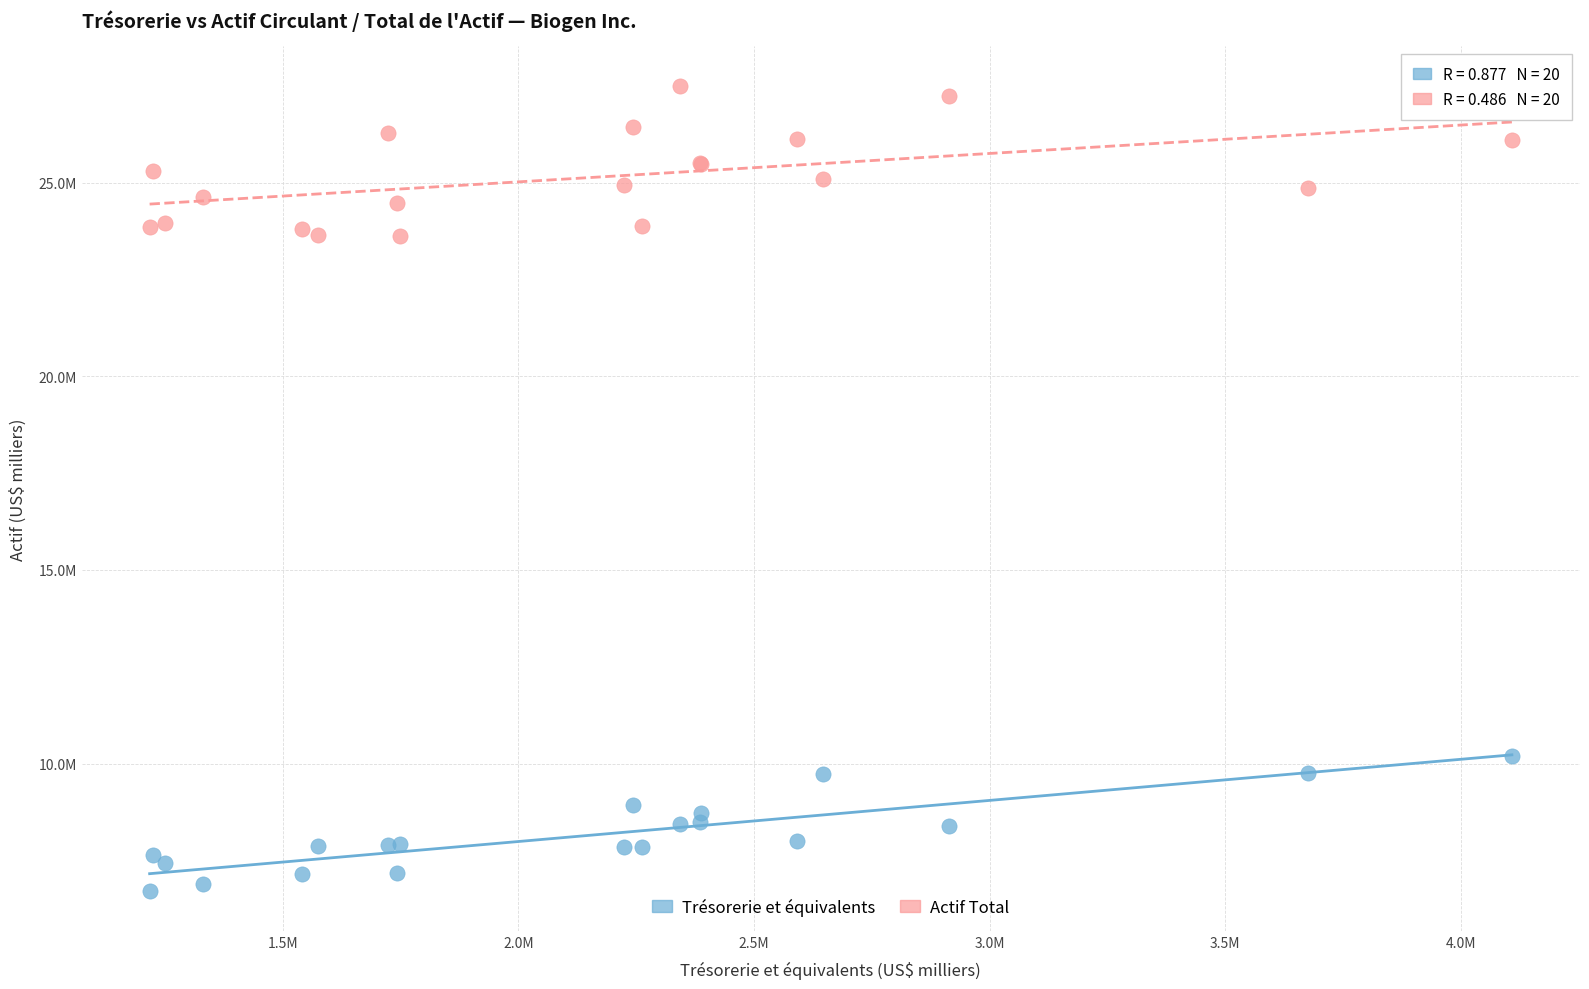

What are all the series names shown in the legend?

Trésorerie et équivalents, Actif Total